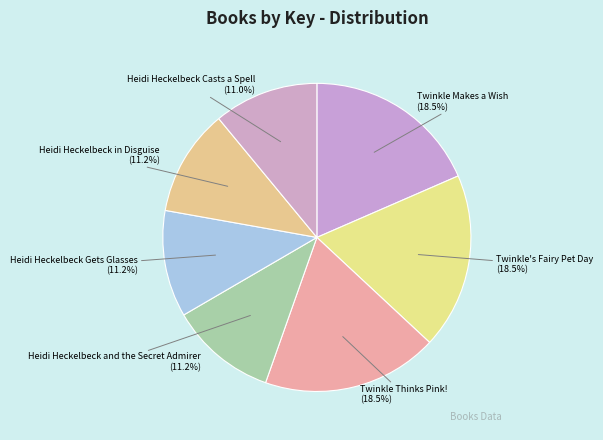

Is it true that Heidi Heckelbeck Gets Glasses is 22% of the pie?

False